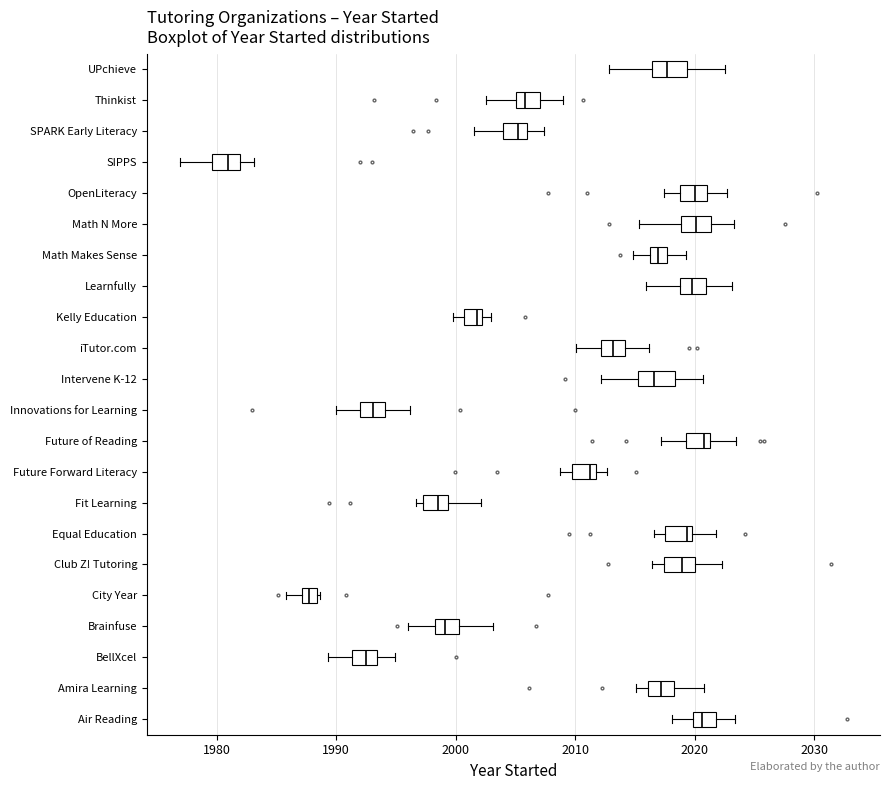

Where is the right edge of the box for Math Makes Sense on the x-axis? The values are not printed on the chart, so give them approximately, as read against the axis.

2018